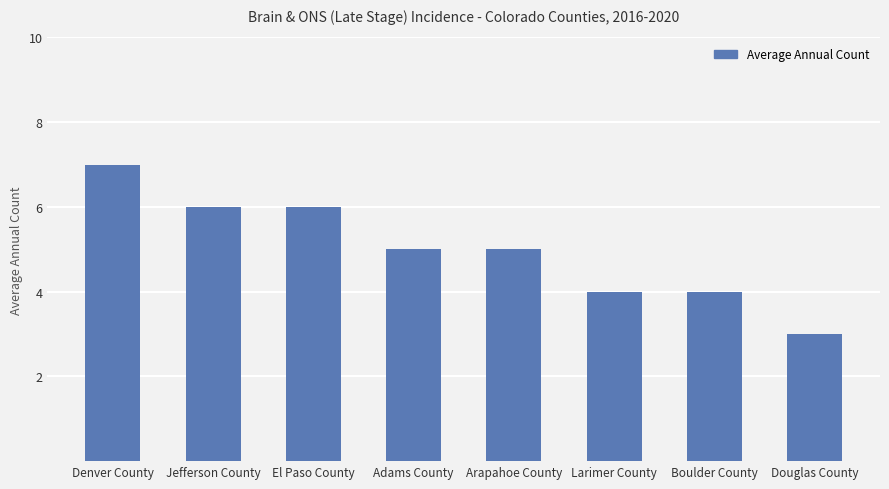

How many bars are there in total?

8